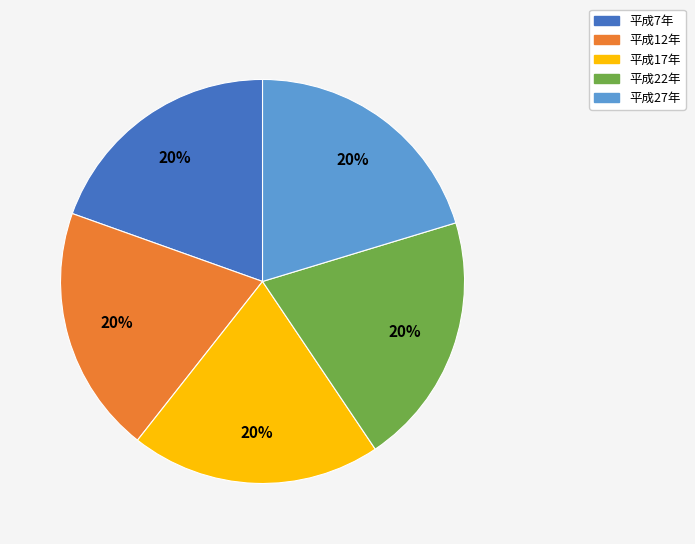

To the nearest percent, what portion does 平成12年 represent?

20%